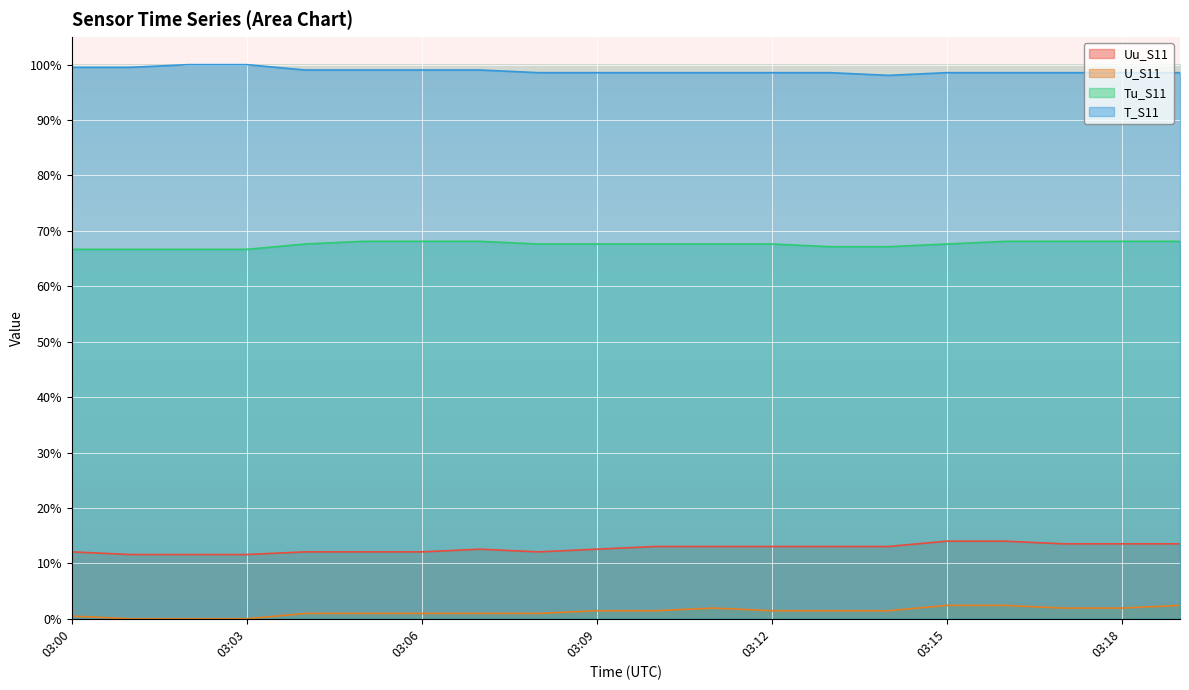

True or false: Tu_S11 and U_S11 cross at least once.

False